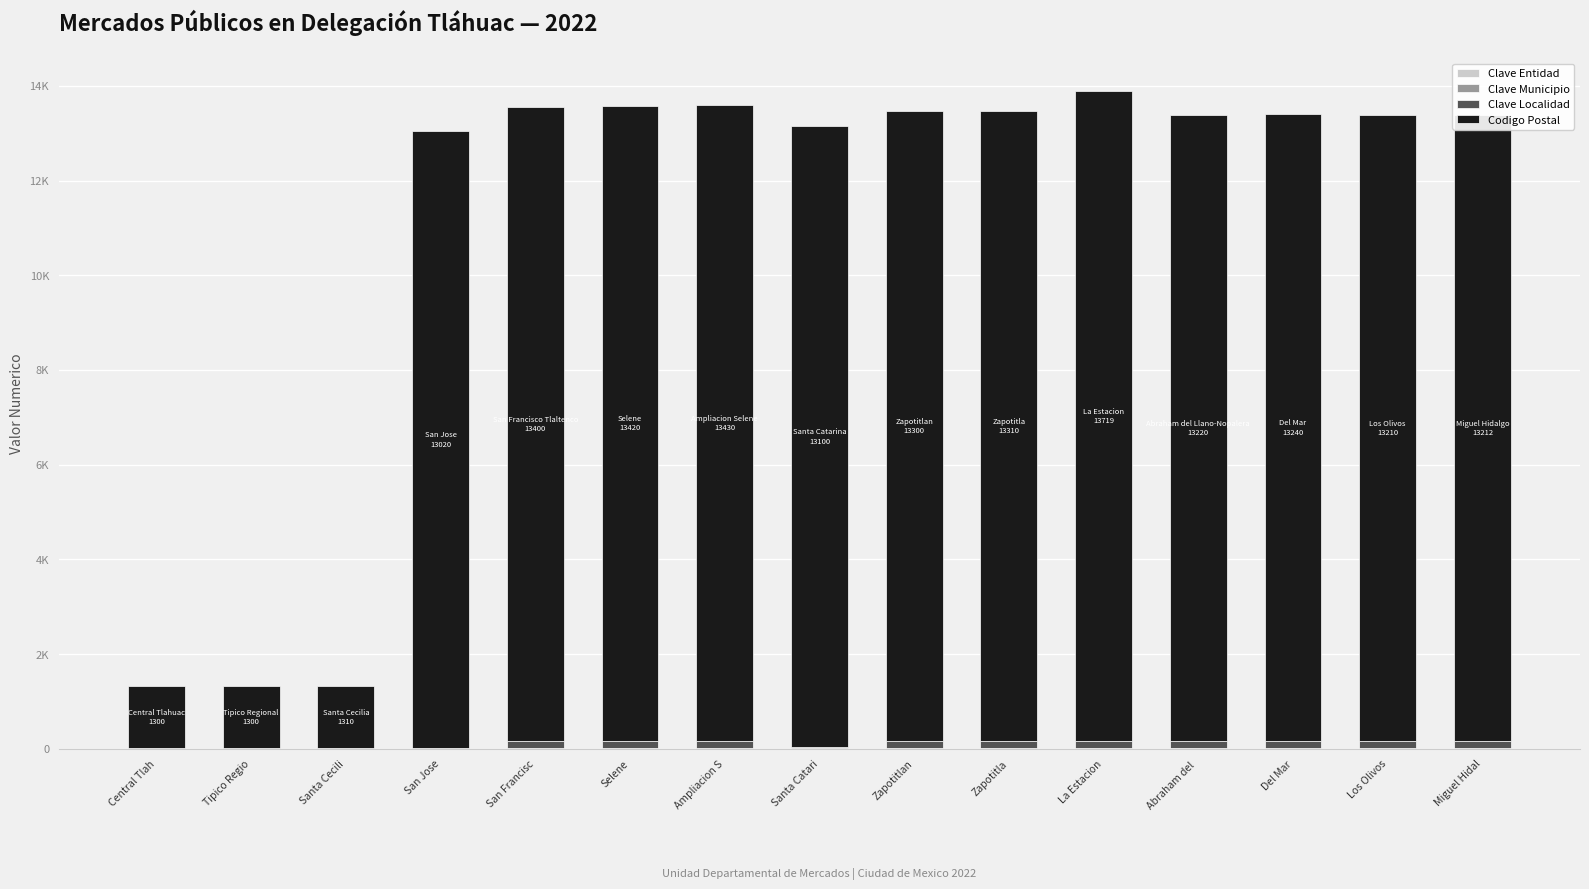

Are the bars grouped side by side (vs. stacked)?

No